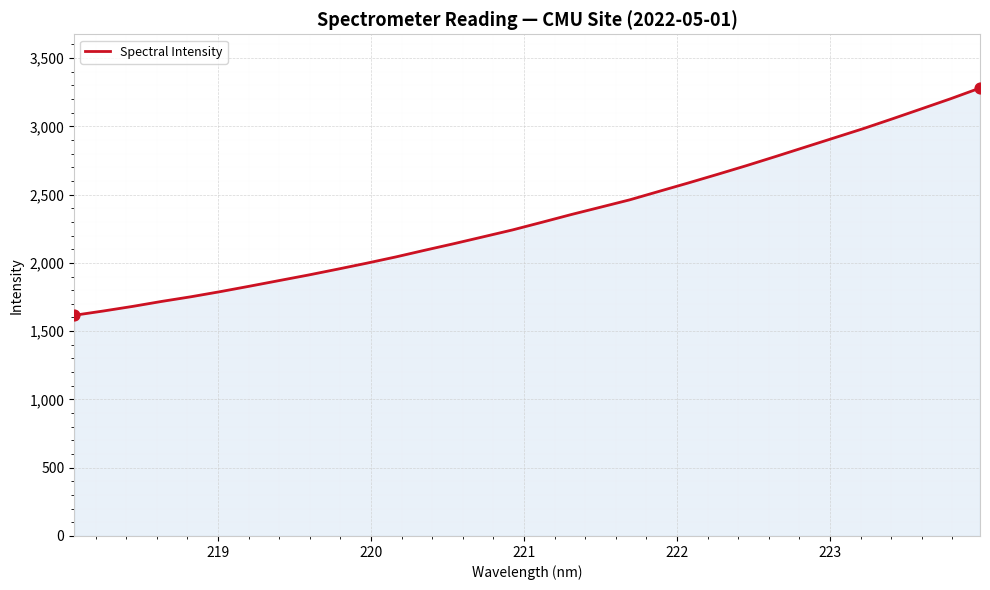

What is the smallest value displayed?

1616.0